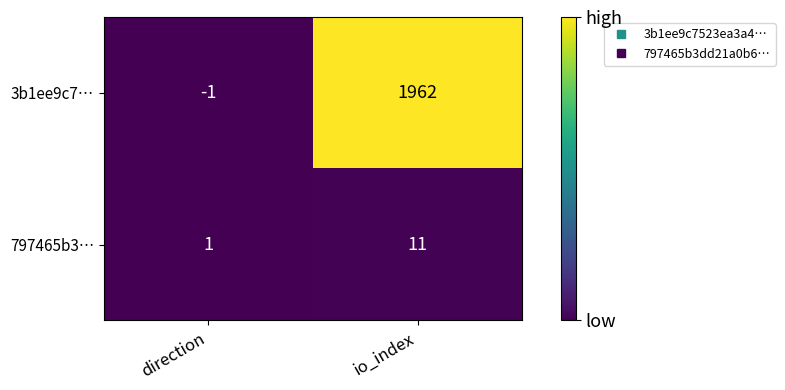

How many categories are shown in the chart?

2